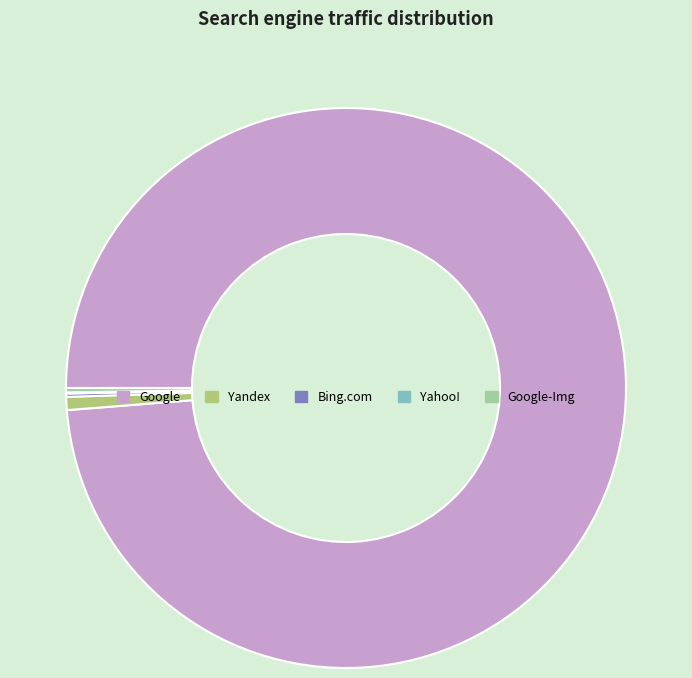

True or false: Google accounts for 89% of the total.

False